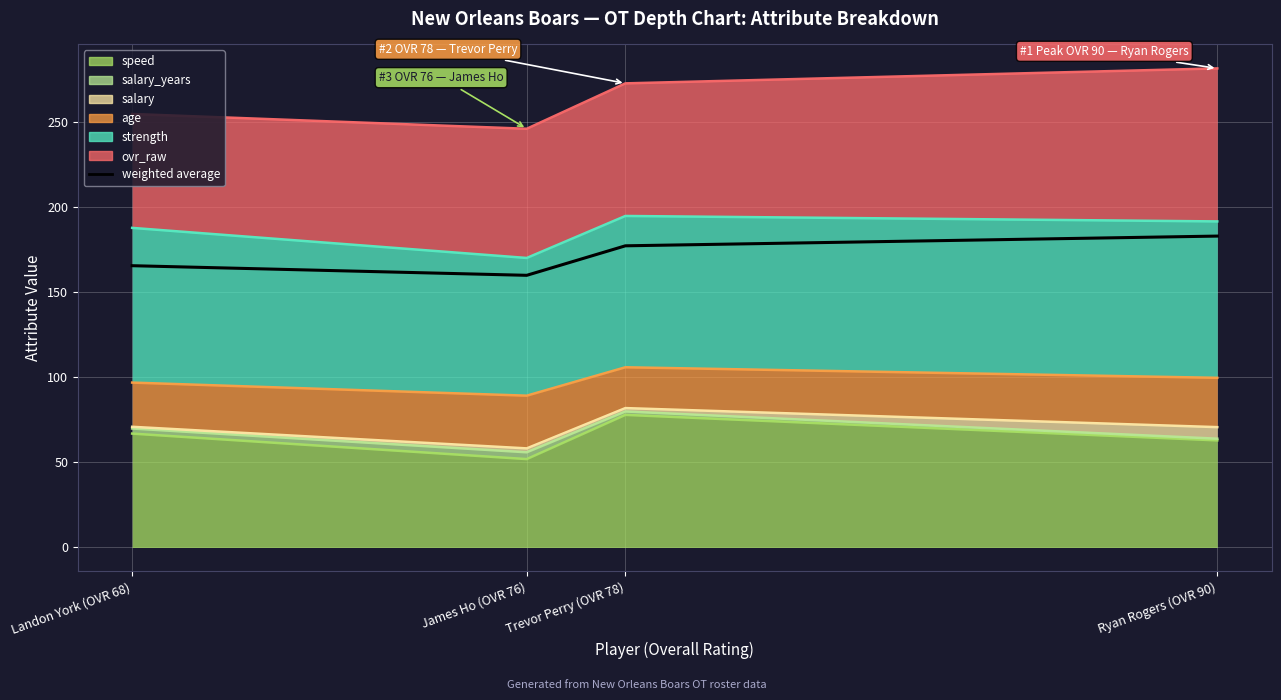

Does the chart display data point markers on the line(s)?

No